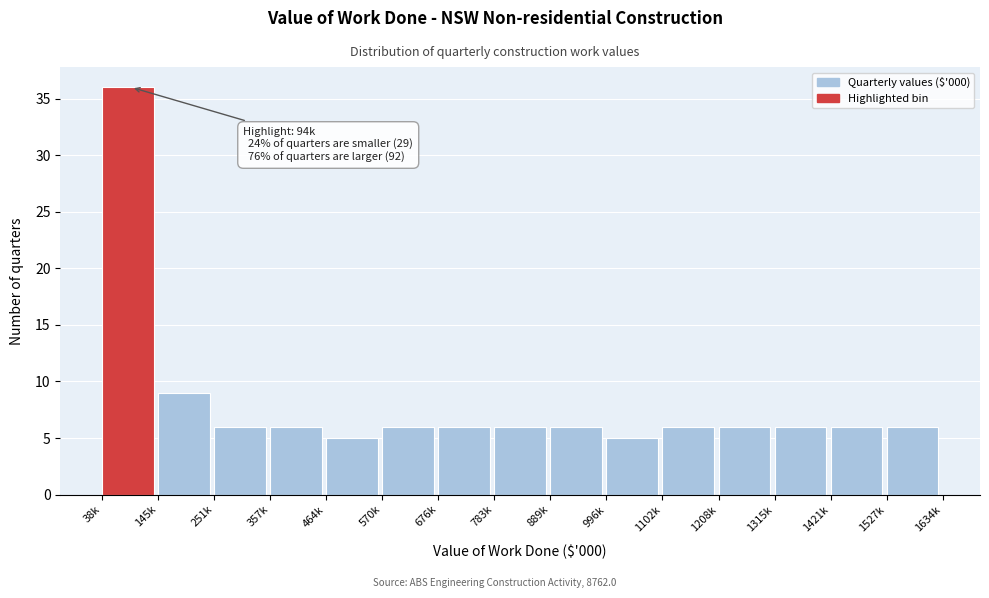

Reading left to right, list all the values displayed in this chart.

36	9	6	6	5	6	6	6	6	5	6	6	6	6	6